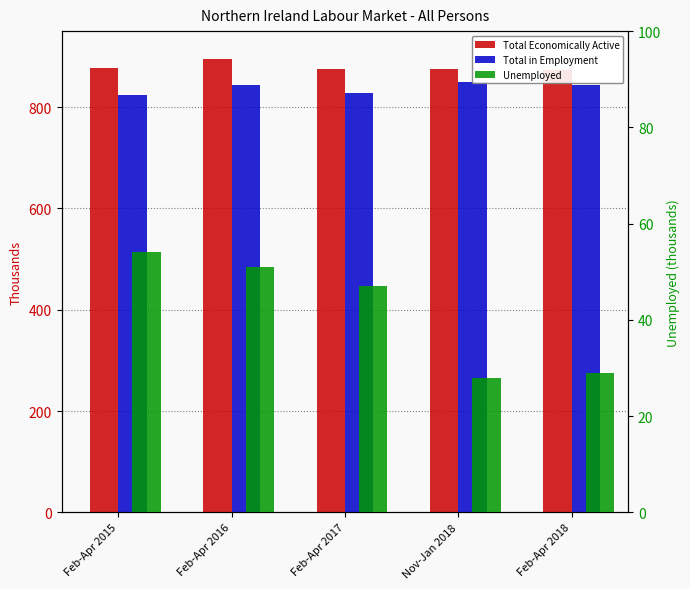

Between Feb-Apr 2015 and Feb-Apr 2016, which is larger?

Feb-Apr 2016